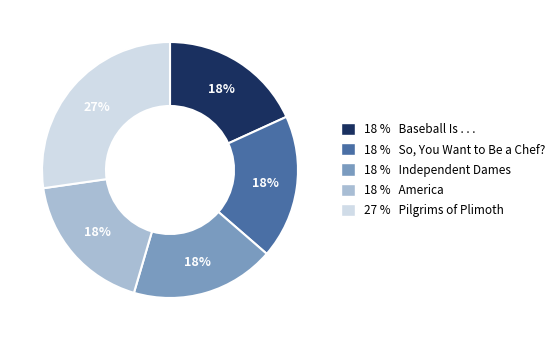

To the nearest percent, what is the combined percentage of 18 % So, You Want to Be a Chef? and 27 % Pilgrims of Plimoth?

45%